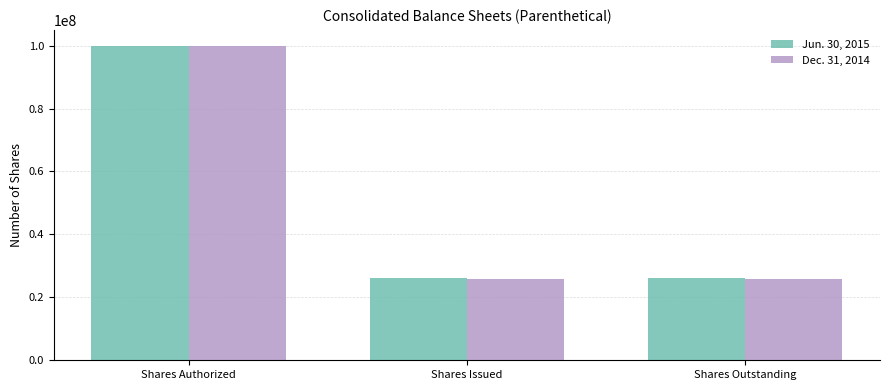

What are all the series names shown in the legend?

Jun. 30, 2015, Dec. 31, 2014